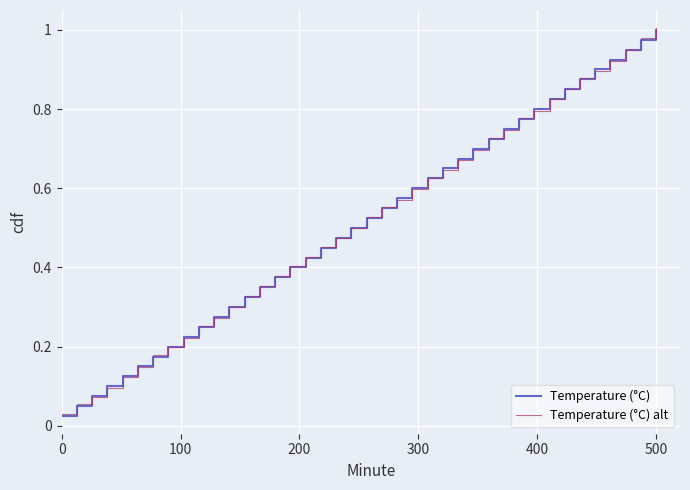

Which series has the largest total across all categories?

Temperature (°C) alt